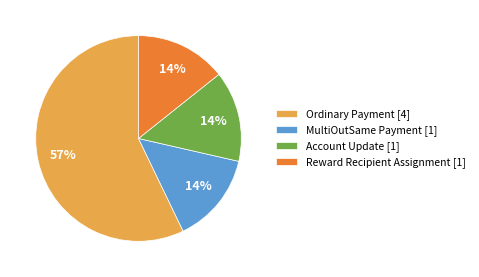

Count the number of slices in the pie.

4